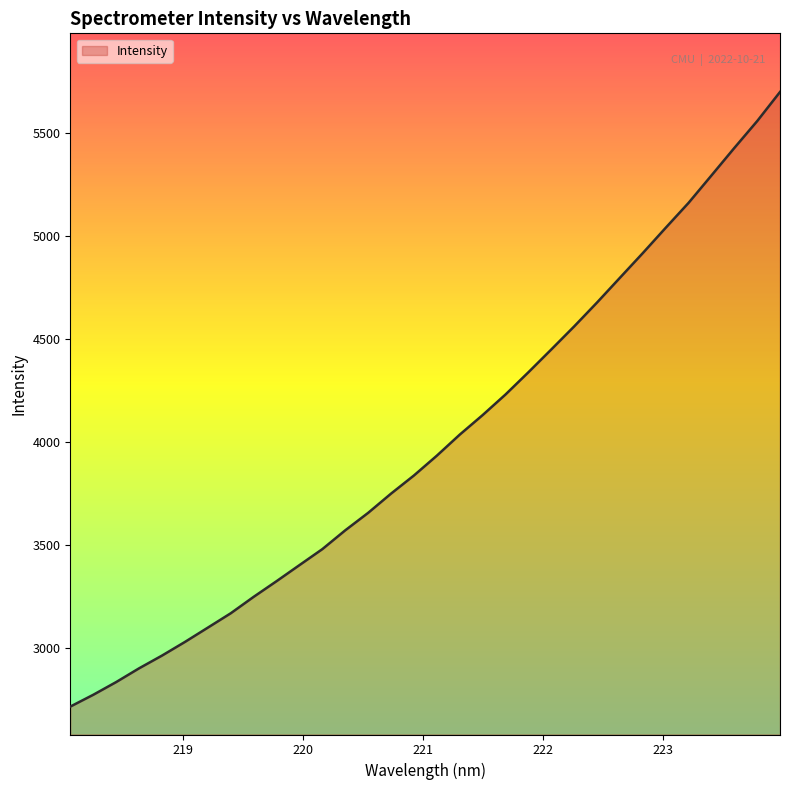

What is the minimum value shown in the chart?

2713.6